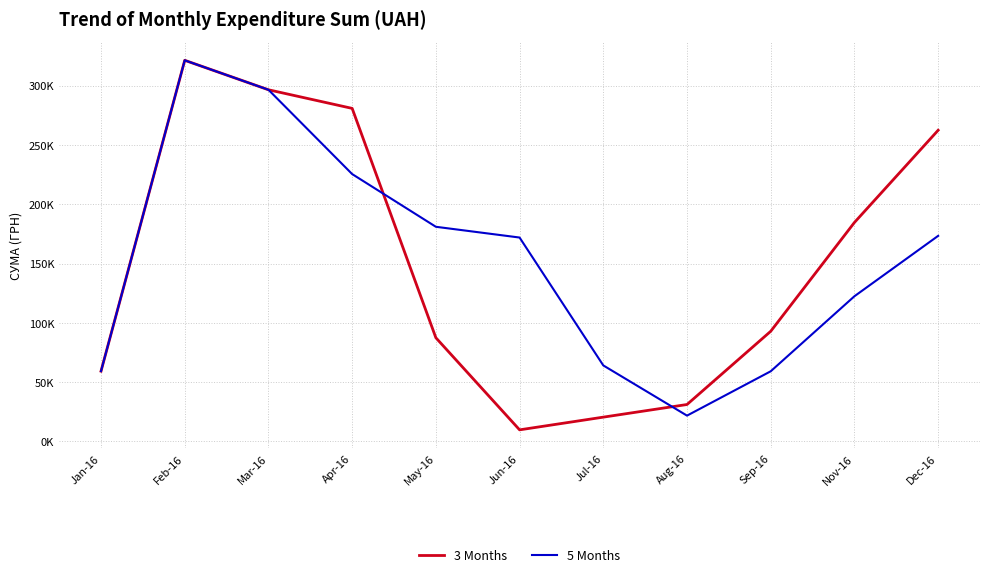

Where is 3 Months nearest to the value 165547?

Nov-16